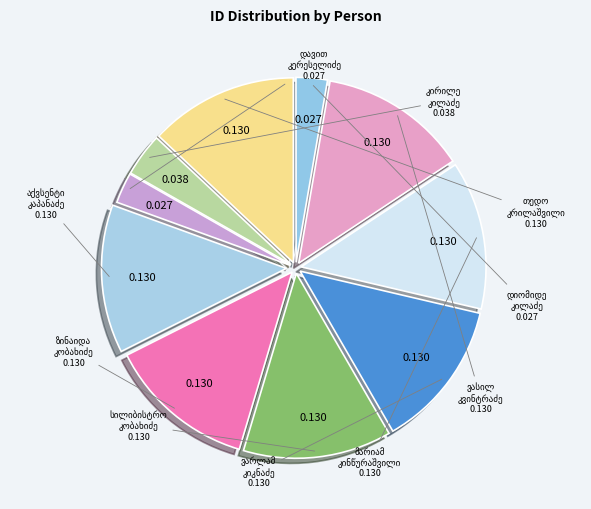

Is there any slice that represents more than half of the pie?

No